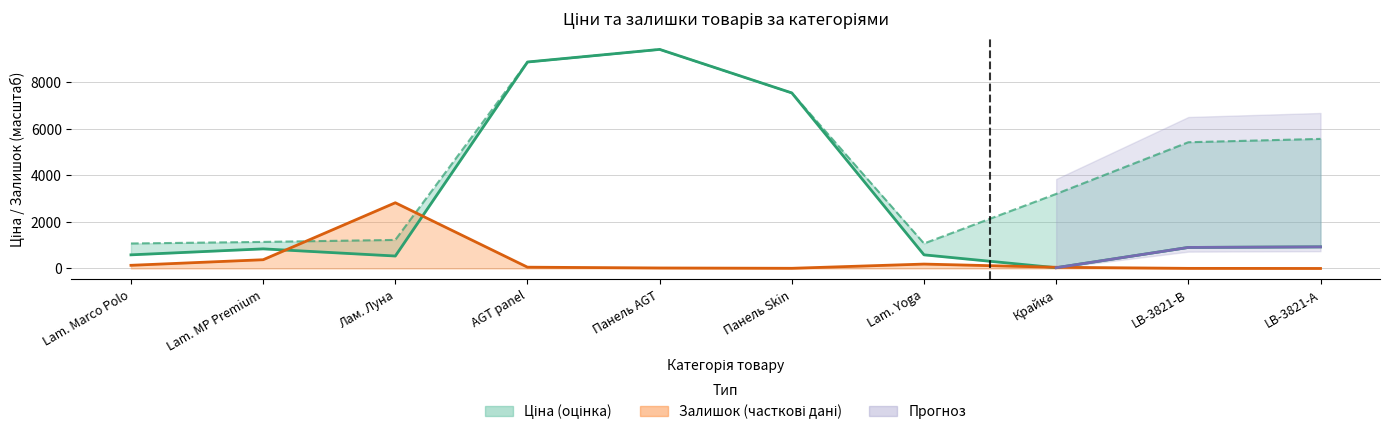

List the labels in order of value, largest first.

Панель AGT, AGT panel, Панель Skin, LB-3821-А, LB-3821-В, Lam. MP Premium, Lam. Marco Polo, Lam. Yoga, Лам. Луна, Крайка